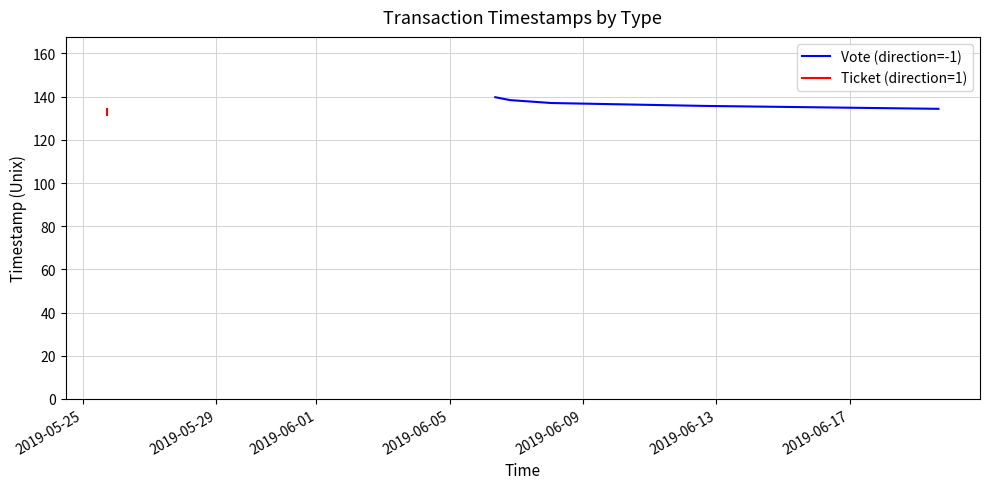

At how many categories does at least one series exceed 139?

1